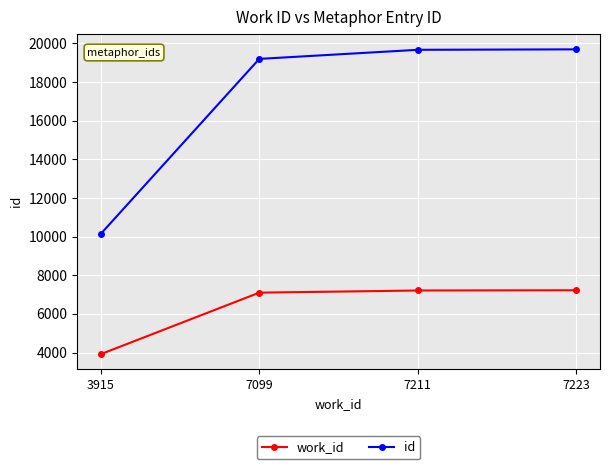

What is the spread (max minus min) of values at 7099?

12104